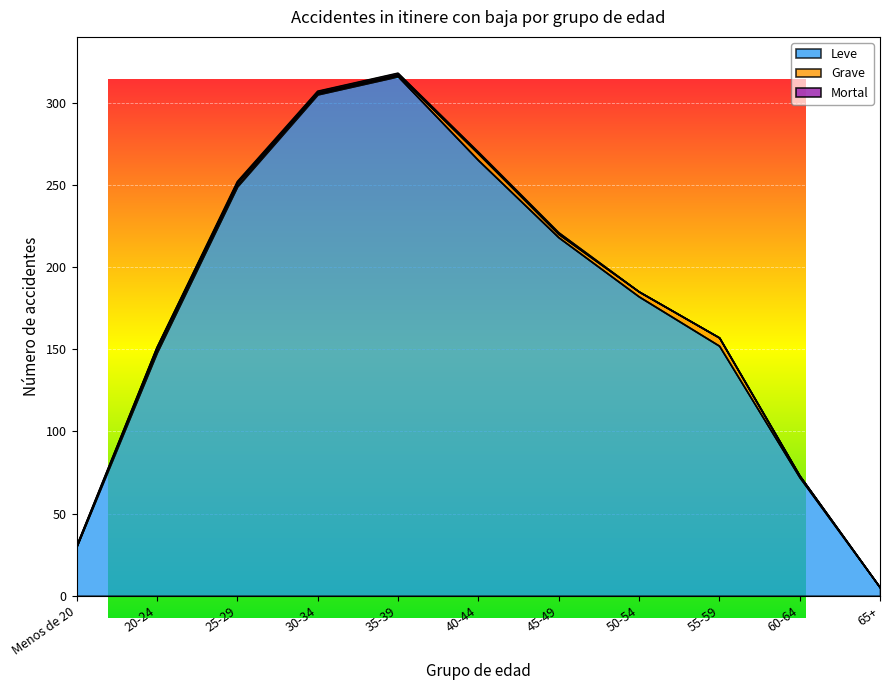

What is the label of the 8th point from the right?

30-34